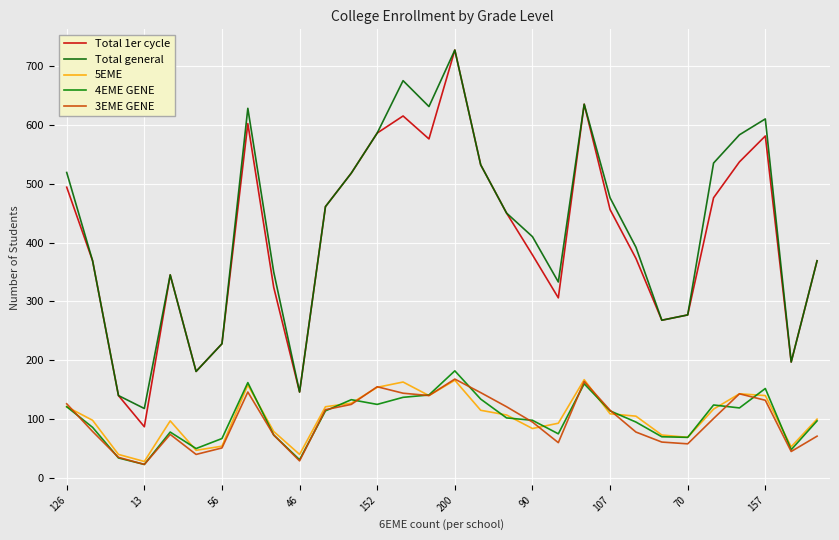

Reading left to right, transcribe all the data shown in this chart.

Total 1er cycle: 494	369	140	87	345	181	228	602	324	146	461	518	586	615	576	727	532	450	379	306	635	456	373	268	277	476	537	581	197	369
Total general: 519	369	140	118	345	181	228	628	350	146	461	518	586	675	631	727	532	450	410	333	635	476	392	268	277	535	583	610	197	369
5EME: 121	98	40	28	97	47	54	158	79	40	121	127	154	163	140	166	115	107	84	93	167	109	105	73	69	117	143	140	53	100
4EME GENE: 121	86	34	23	78	50	67	162	73	31	114	133	125	137	141	182	134	102	98	75	160	114	95	70	69	124	119	152	48	97
3EME GENE: 126	79	35	23	74	40	51	146	73	29	116	125	155	144	140	168	145	121	95	60	164	115	78	61	58	101	143	132	45	71